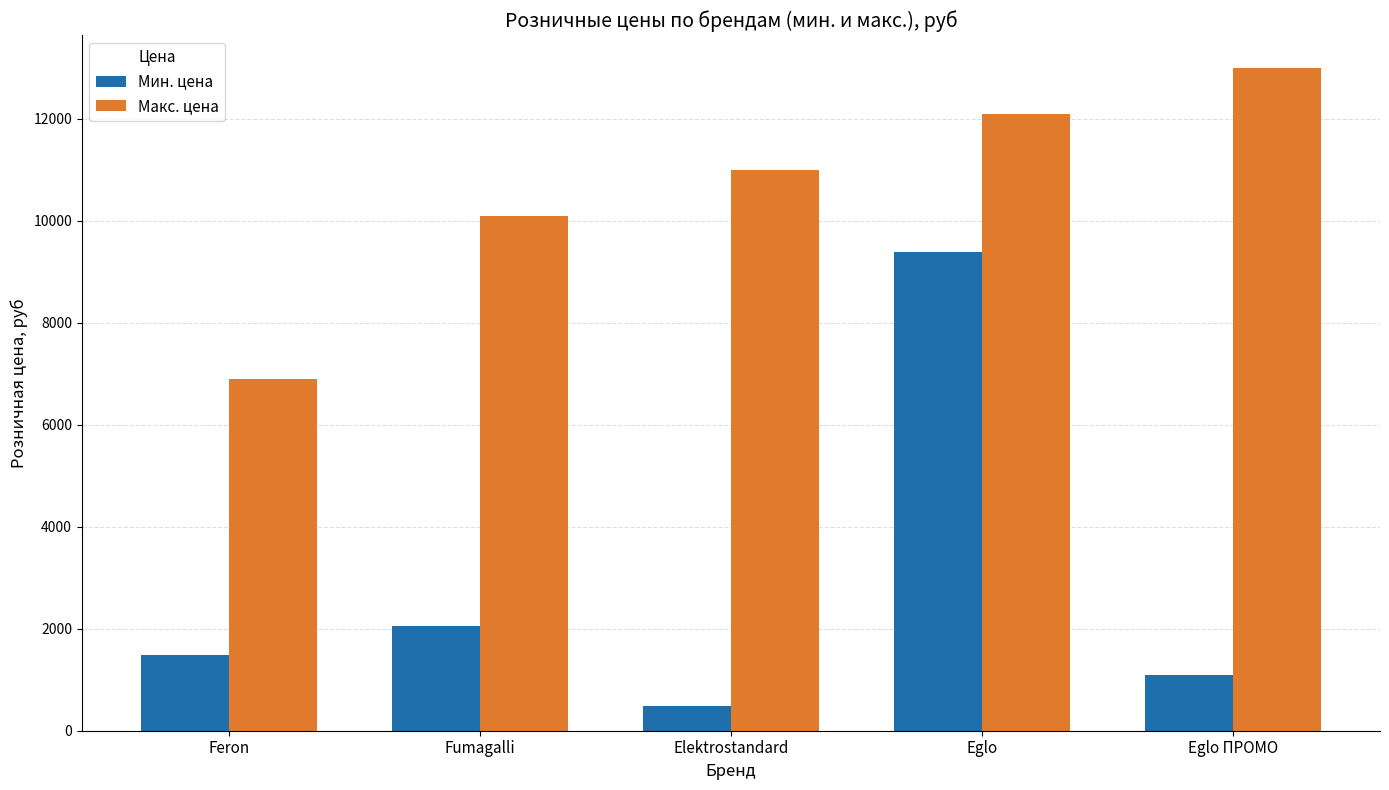

List the labels in order of Макс. цена value, largest first.

Eglo ПРОМО, Eglo, Elektrostandard, Fumagalli, Feron